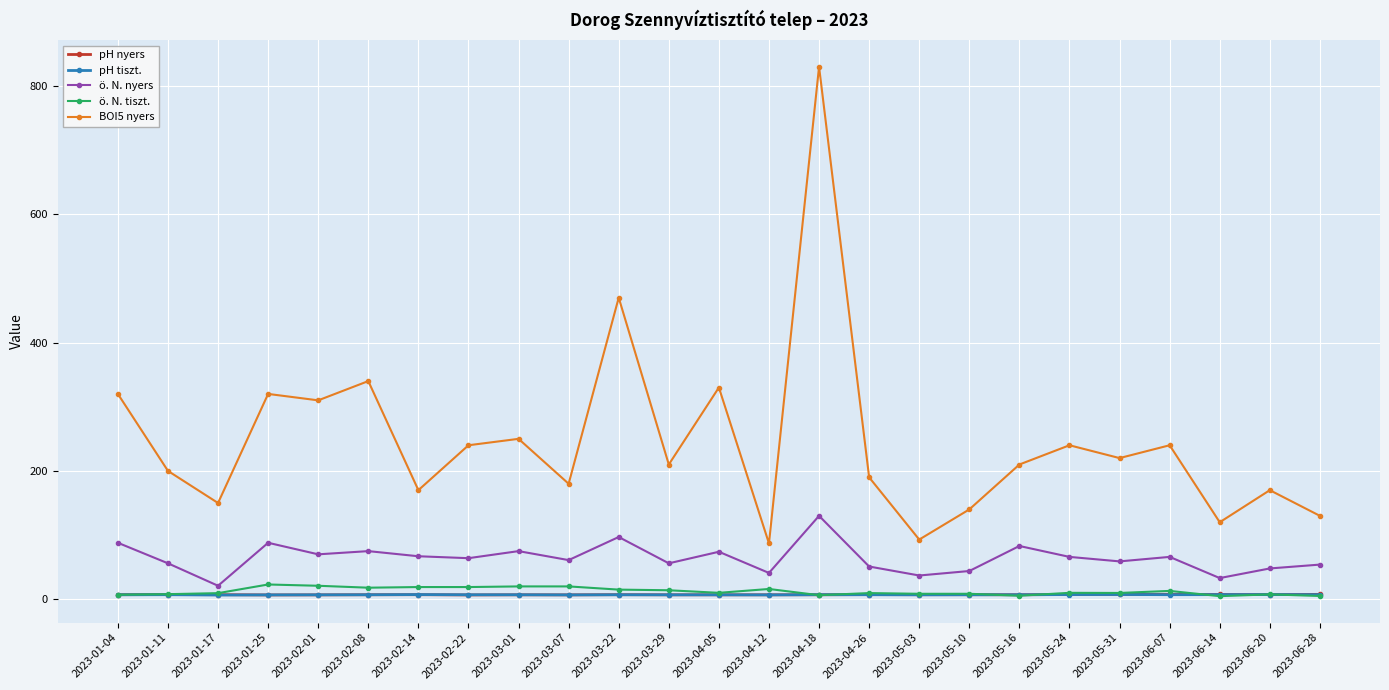

What position from the left is 2023-04-12?

14